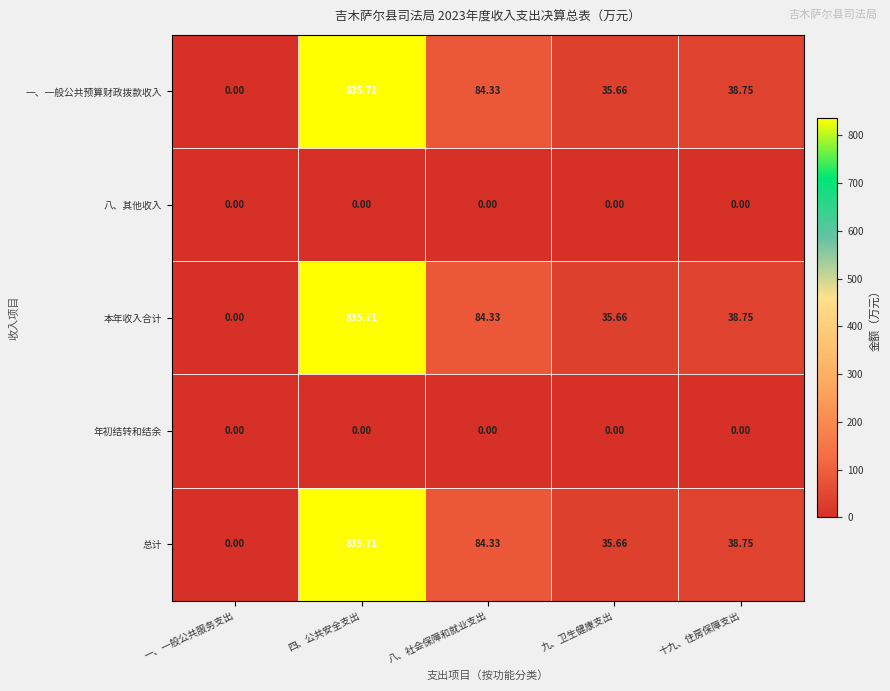

How many distinct data groups are displayed?

5